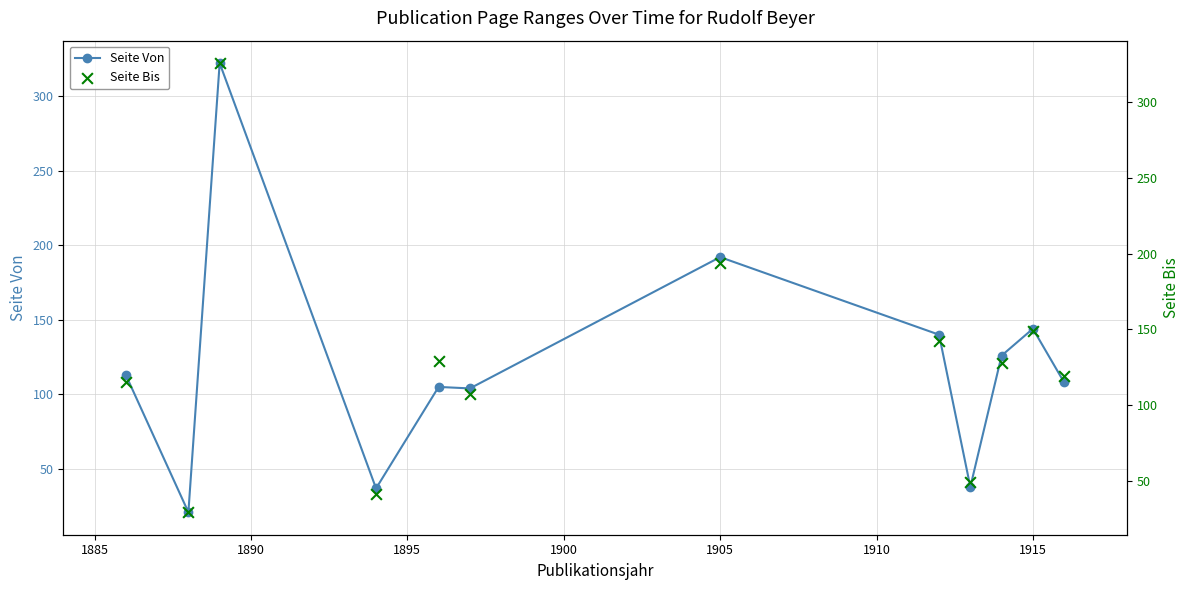

The value of Seite Von at 1905 is 192. True or false?

True